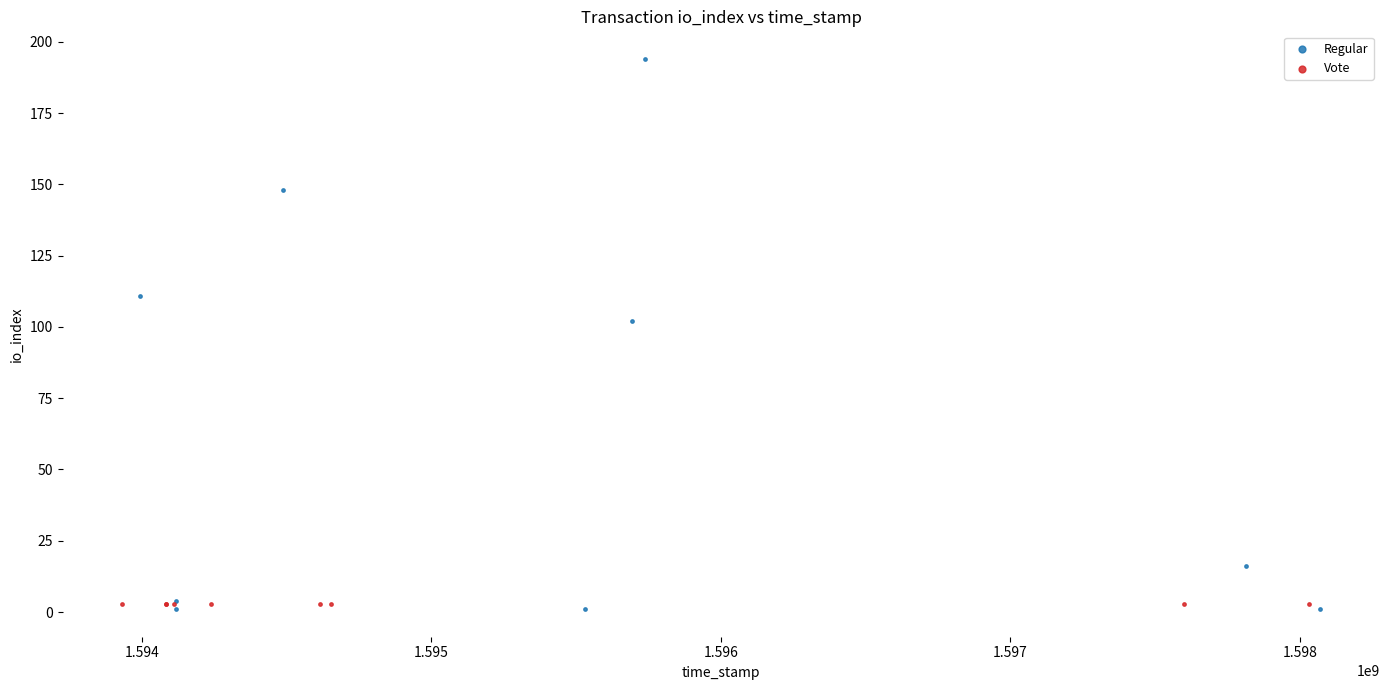

Which series contains the lowest Y value?

Regular